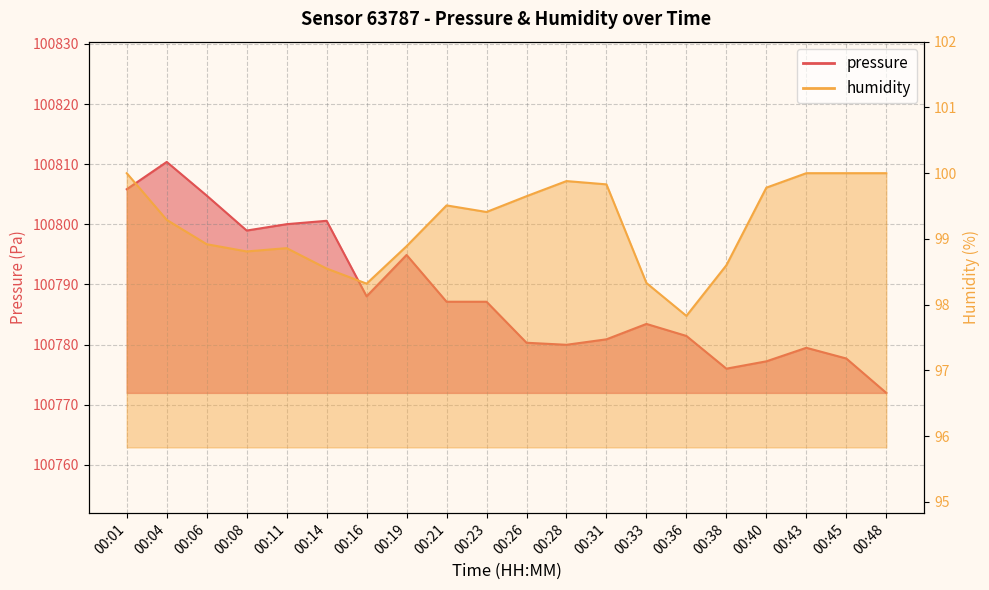

At which label is pressure closest to 100791?

00:16